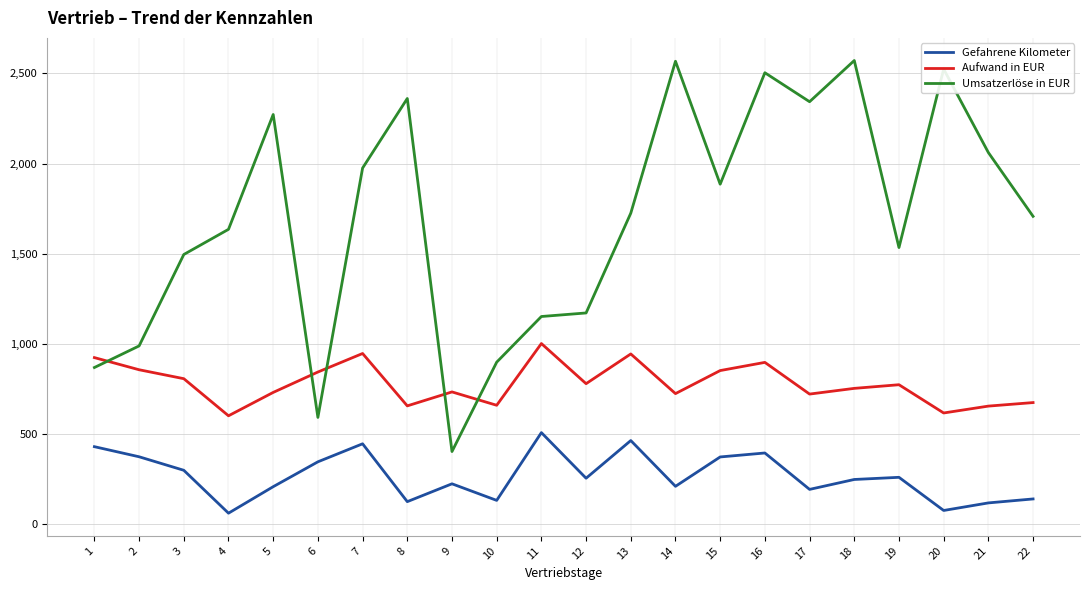

What is the difference between the highest and lowest values at 20?

2449.2